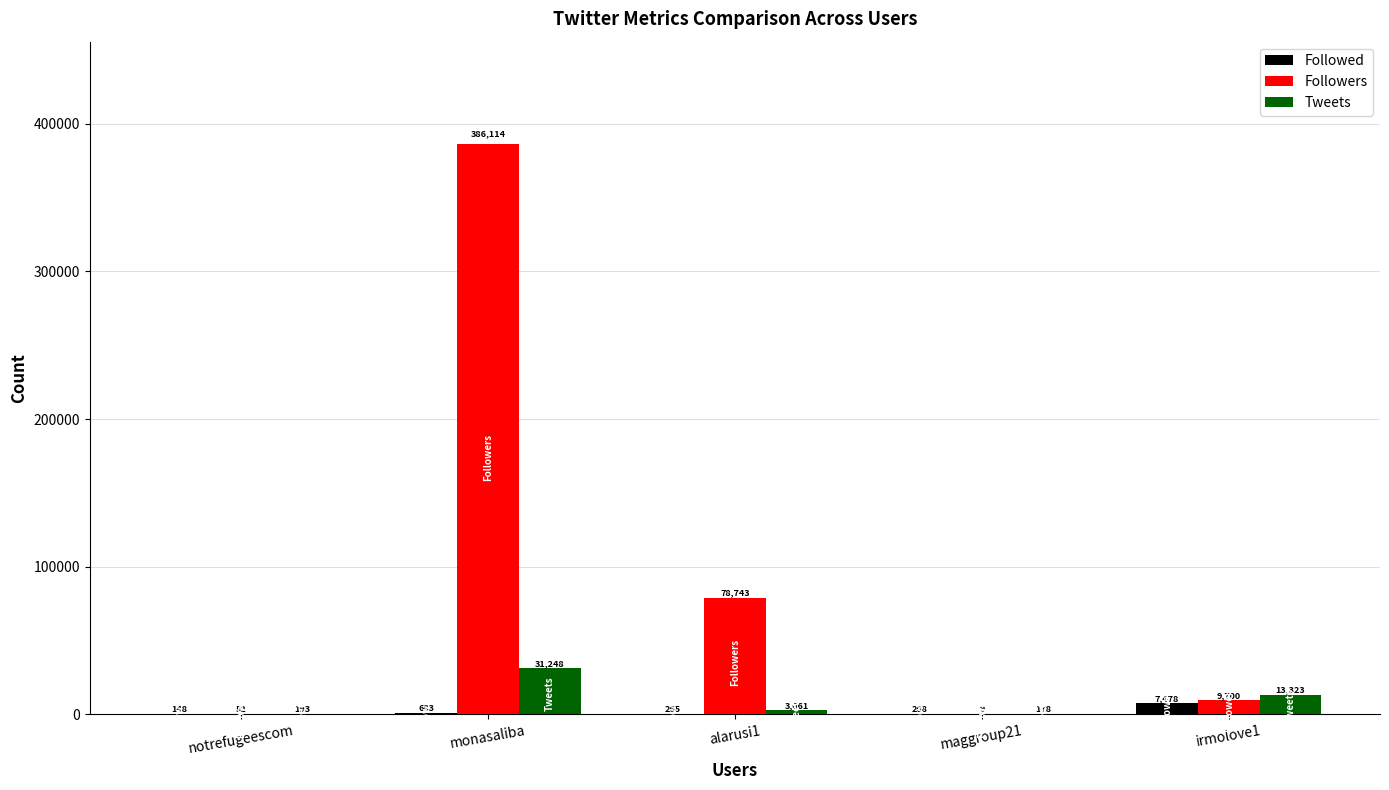

How many series are shown in this chart?

3